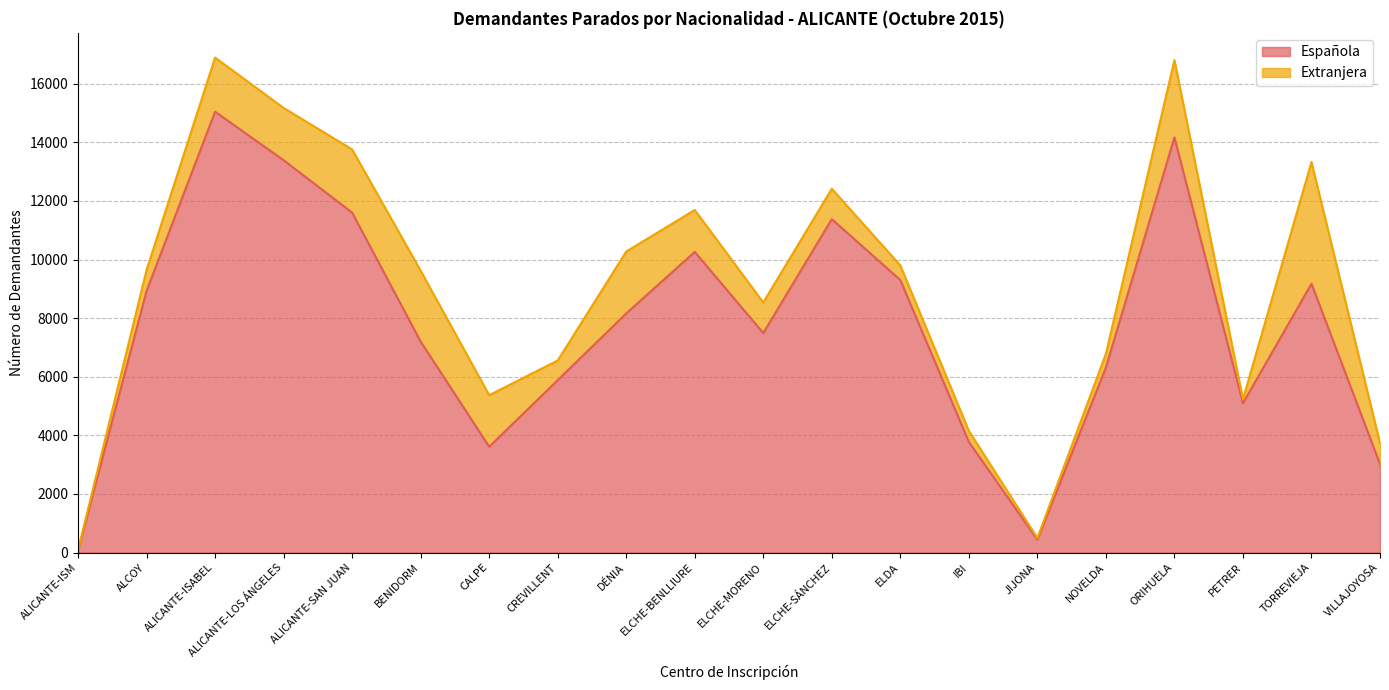

The value at ELDA is 9300. True or false?

True